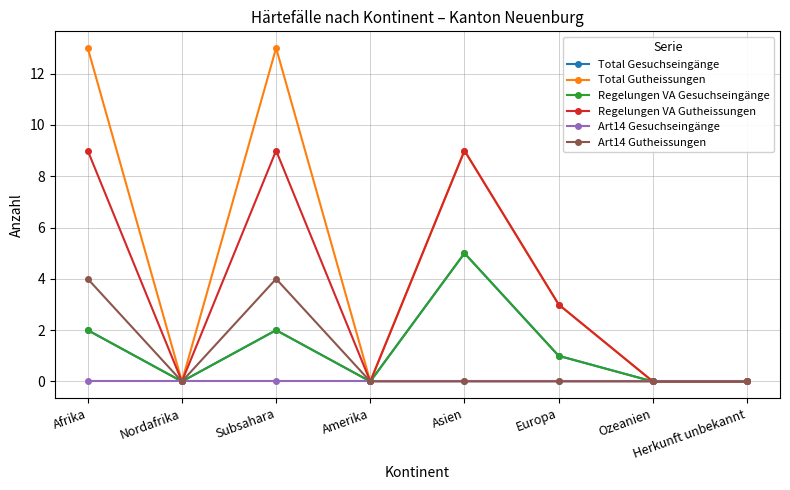

Count the Regelungen VA Gesuchseingänge values in the range 0 to 2.

7